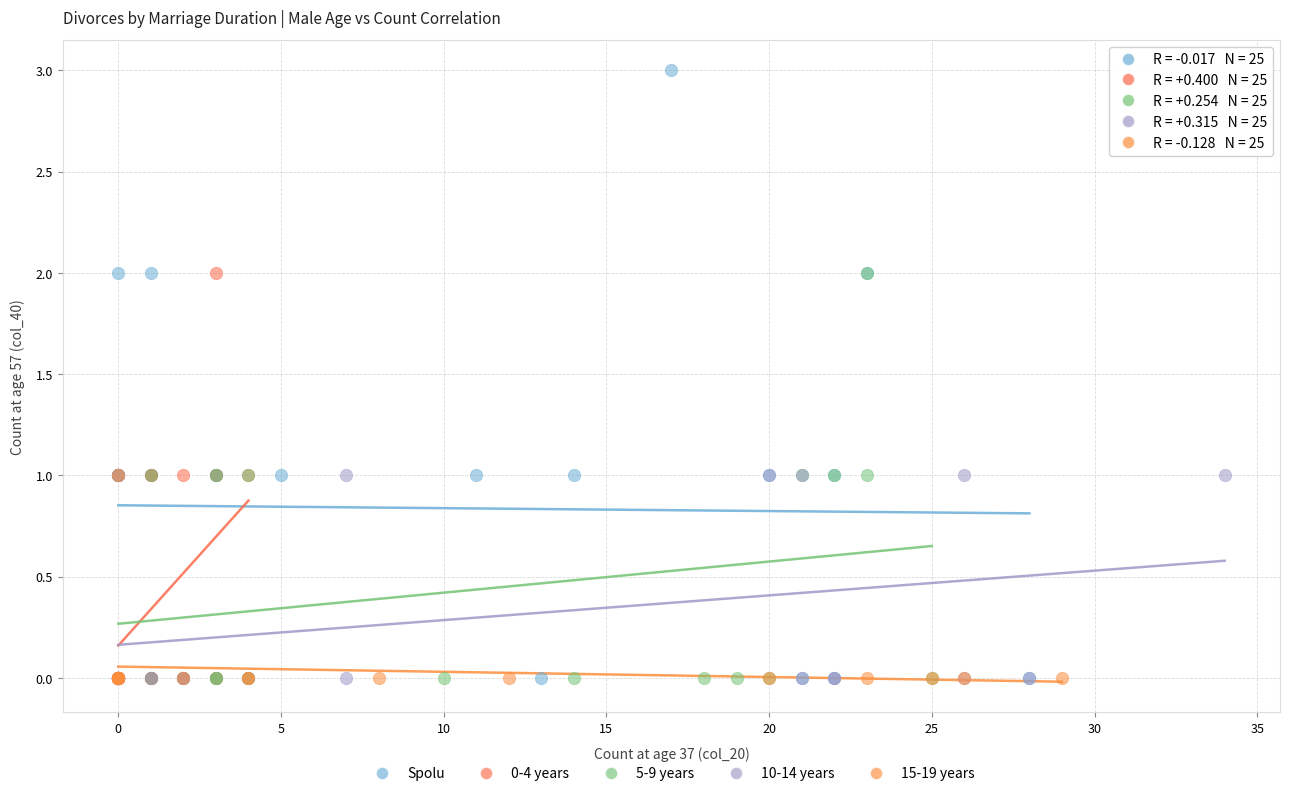

Which series has the largest Y range (max minus min)?

Spolu